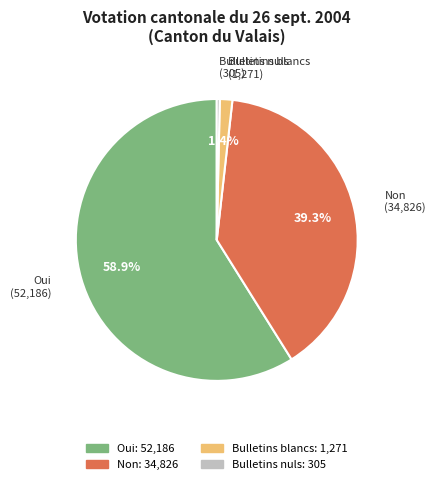

Which category has the smallest portion of the pie?

Bulletins nuls